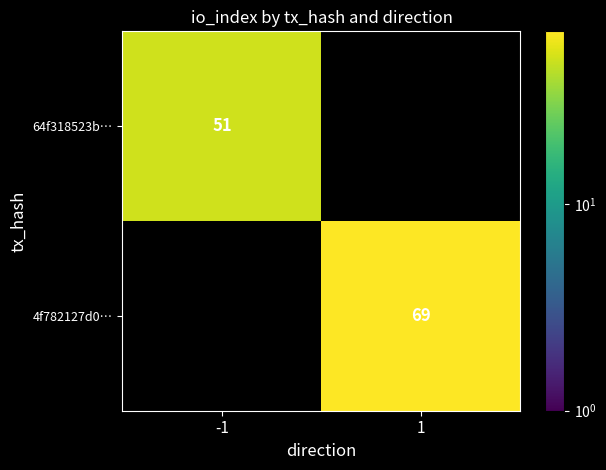

The value of 4f782127d0… at -1 is -28. True or false?

False